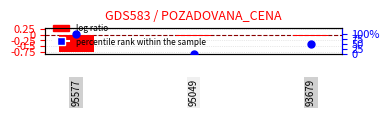

What are all the series names shown in the legend?

log ratio, percentile rank within the sample